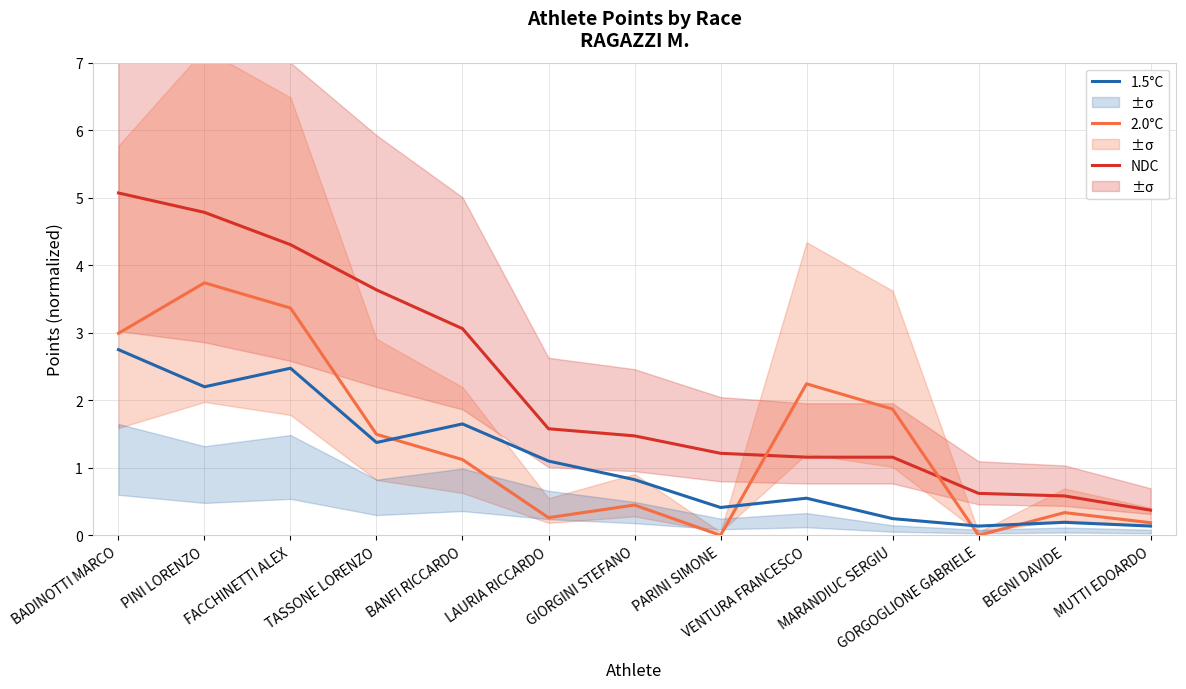

At BANFI RICCARDO, list the series in order from largest to smallest.

NDC, 1.5°C, 2.0°C